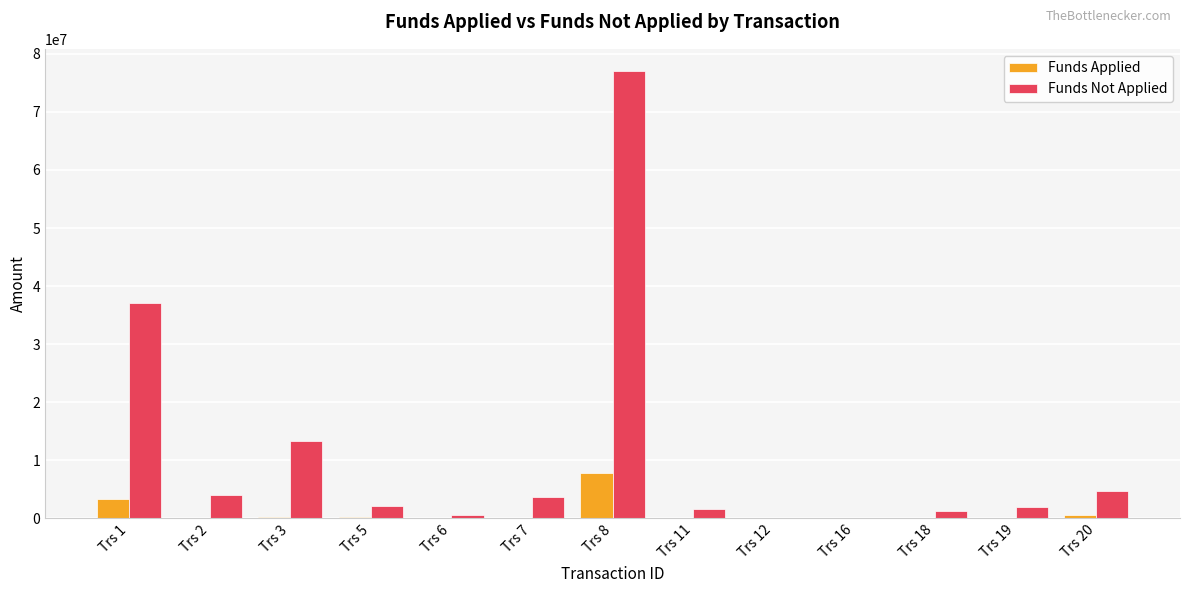

What is the sum of all Funds Not Applied values?

147554709